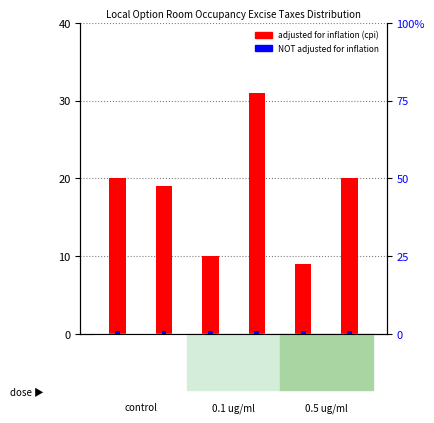

Reading left to right, extract all data points from this chart.

adjusted for inflation (cpi): FY25 Gov=20	FY24=19	FY24 Leg=10	FY24 Sen=31	FY24 SWM=9	FY24 Hou=20
NOT adjusted for inflation: FY25 Gov=1	FY24=1	FY24 Leg=1	FY24 Sen=1	FY24 SWM=1	FY24 Hou=1